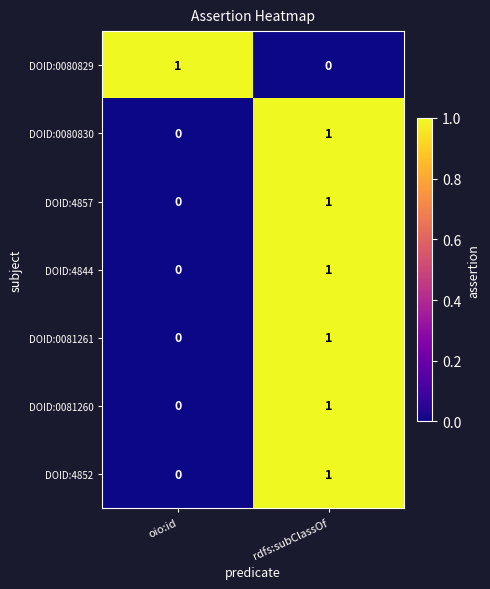

The DOID:0081260 series shows 0 at oio:id. True or false?

True